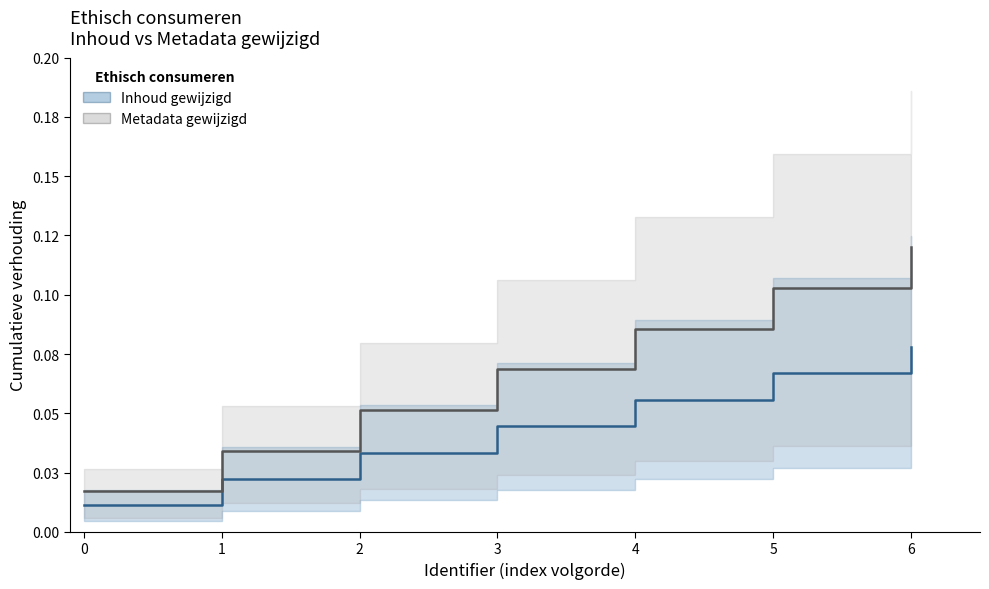

What is the sum of all Inhoud gewijzigd values?

0.3